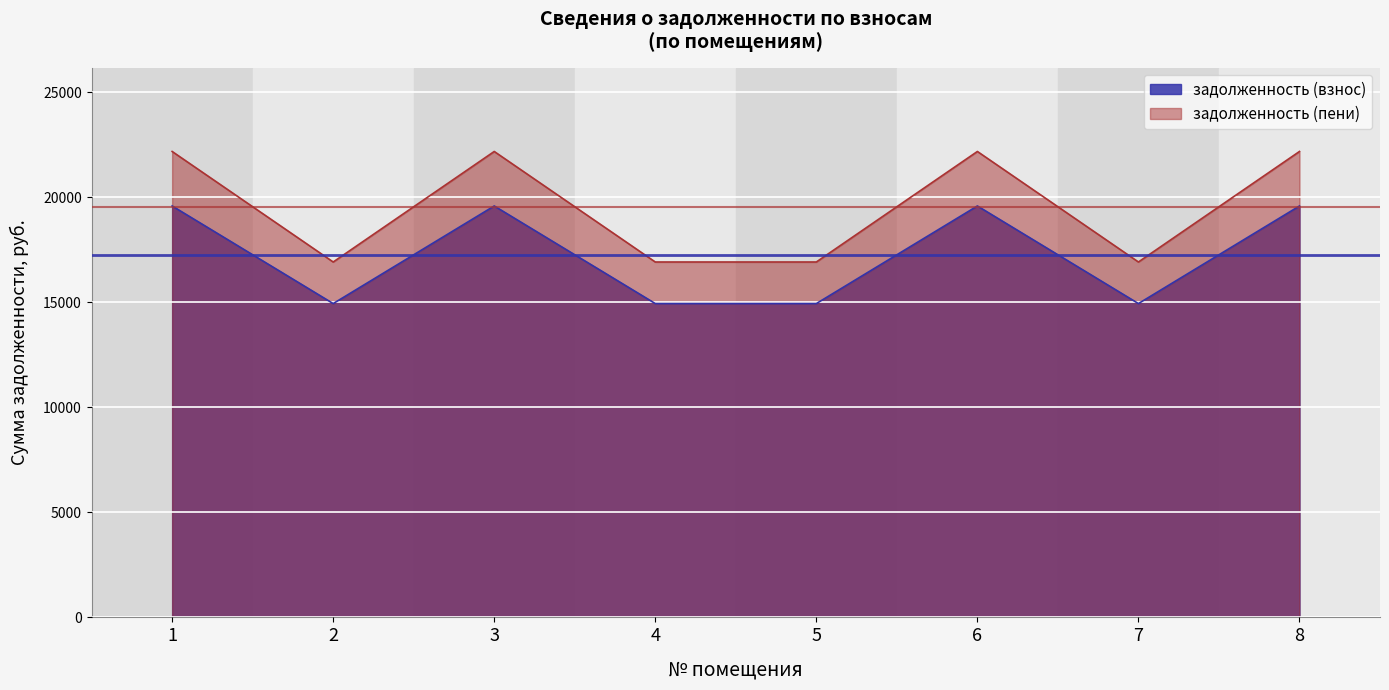

How many data points in задолженность (пени) are above 19593?

4